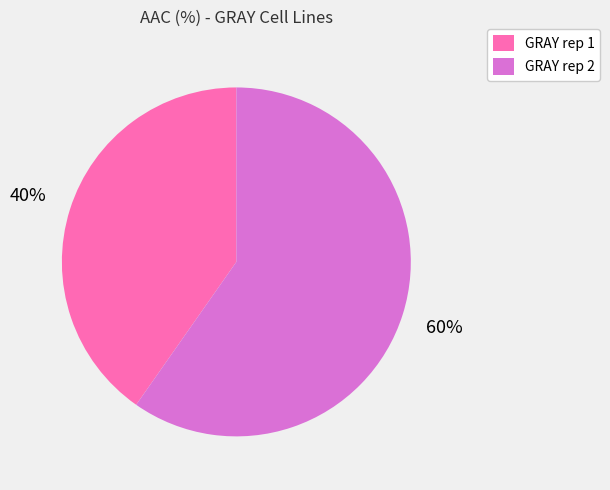

Is the sum of GRAY rep 2 and GRAY rep 1 greater than half?

Yes